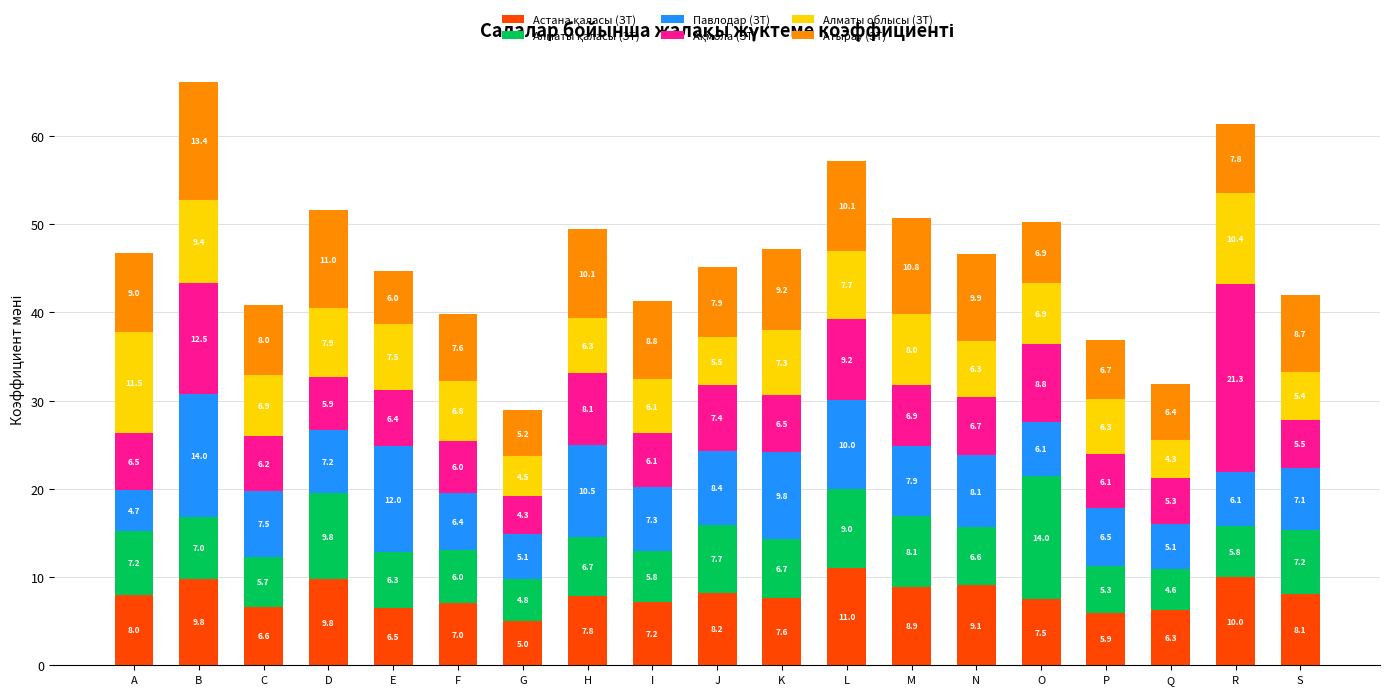

At which category is the sum across all series the highest?

B